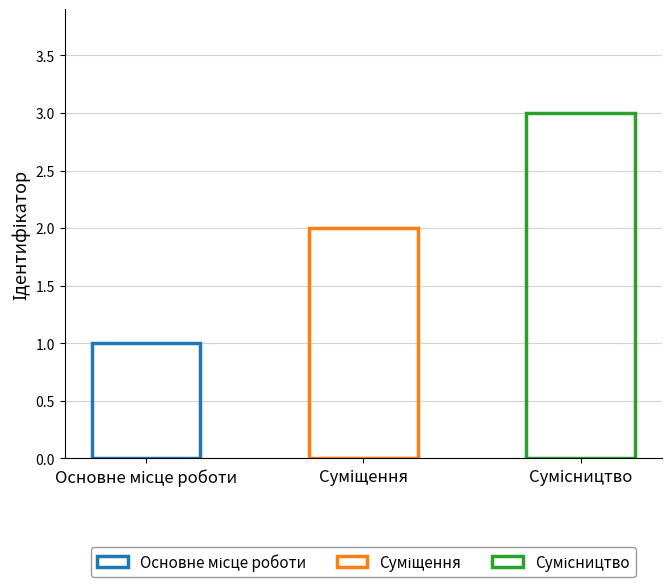

What position from the left is Суміщення?

2